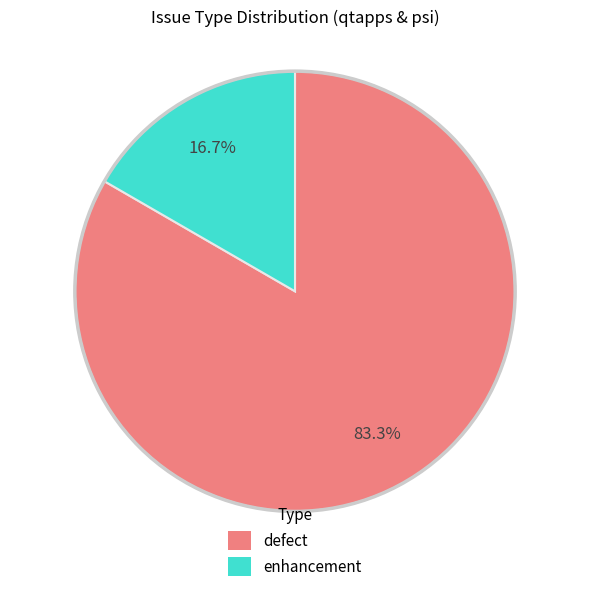

Which slice represents more than half of the pie?

defect